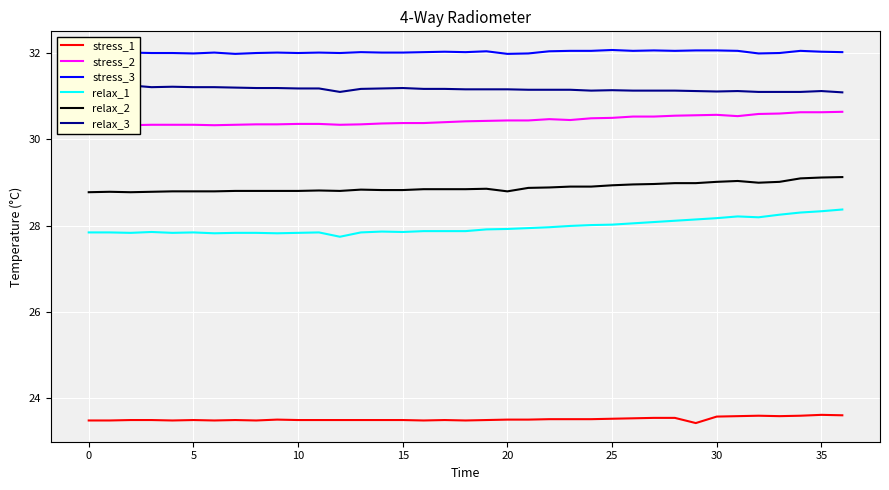

True or false: stress_1 has more than 1 points higher than both neighbors.

True